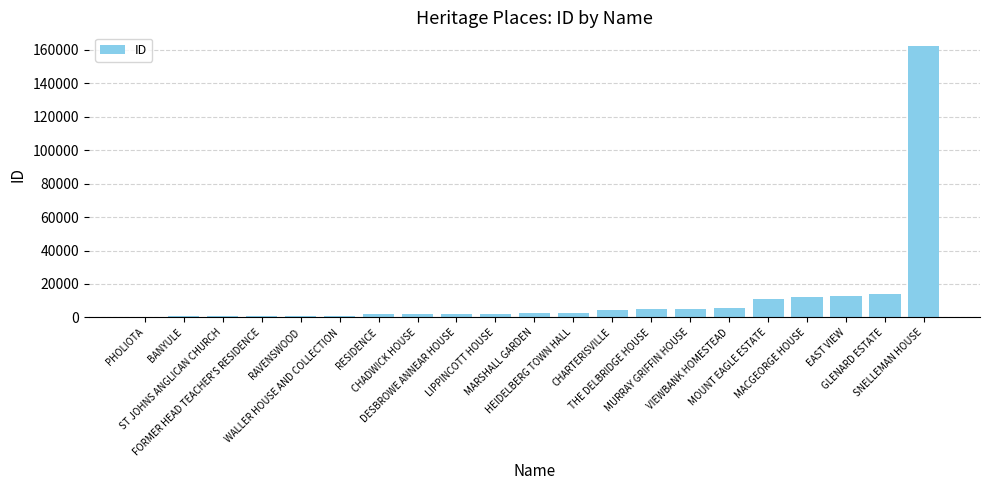

What is the sum of all values?

249526